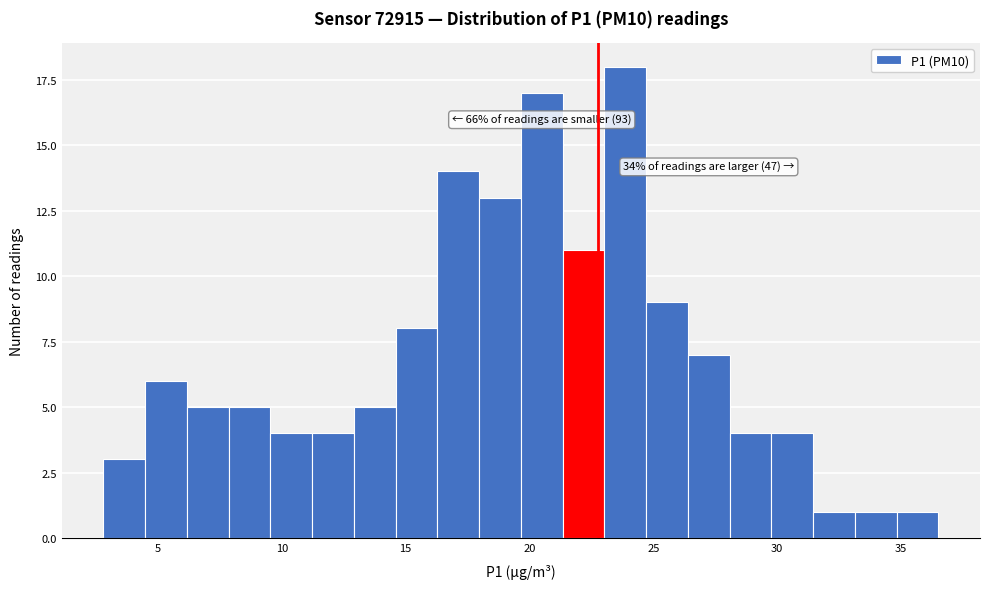

Around what value on the x-axis is the tallest bar? Give the approximate position of its centre, as read against the axis.

24.0